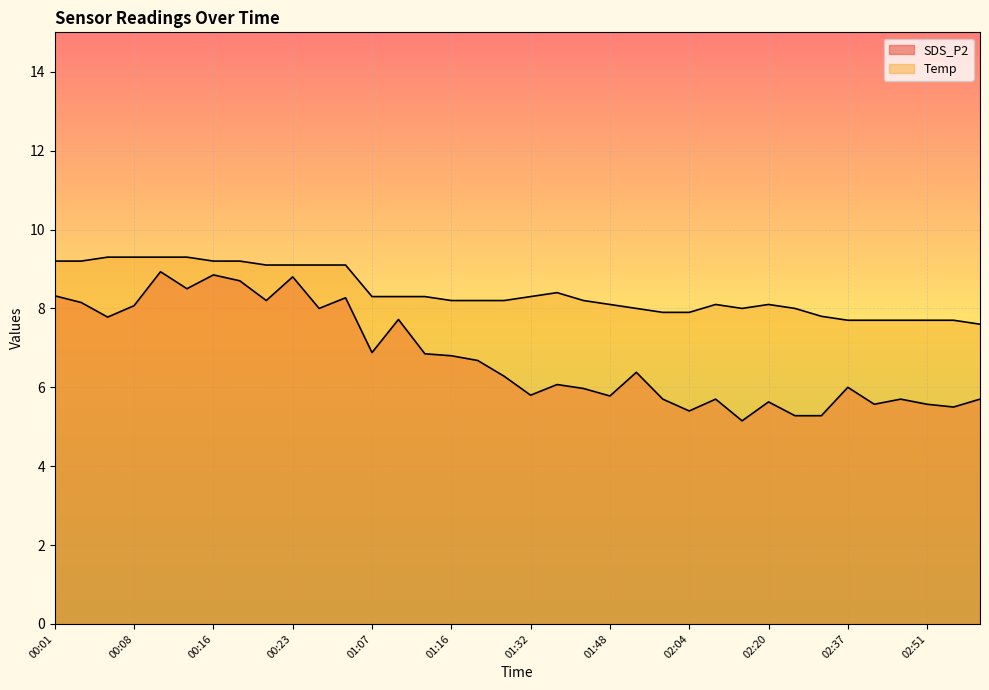

True or false: SDS_P2 and Temp intersect in this chart.

False